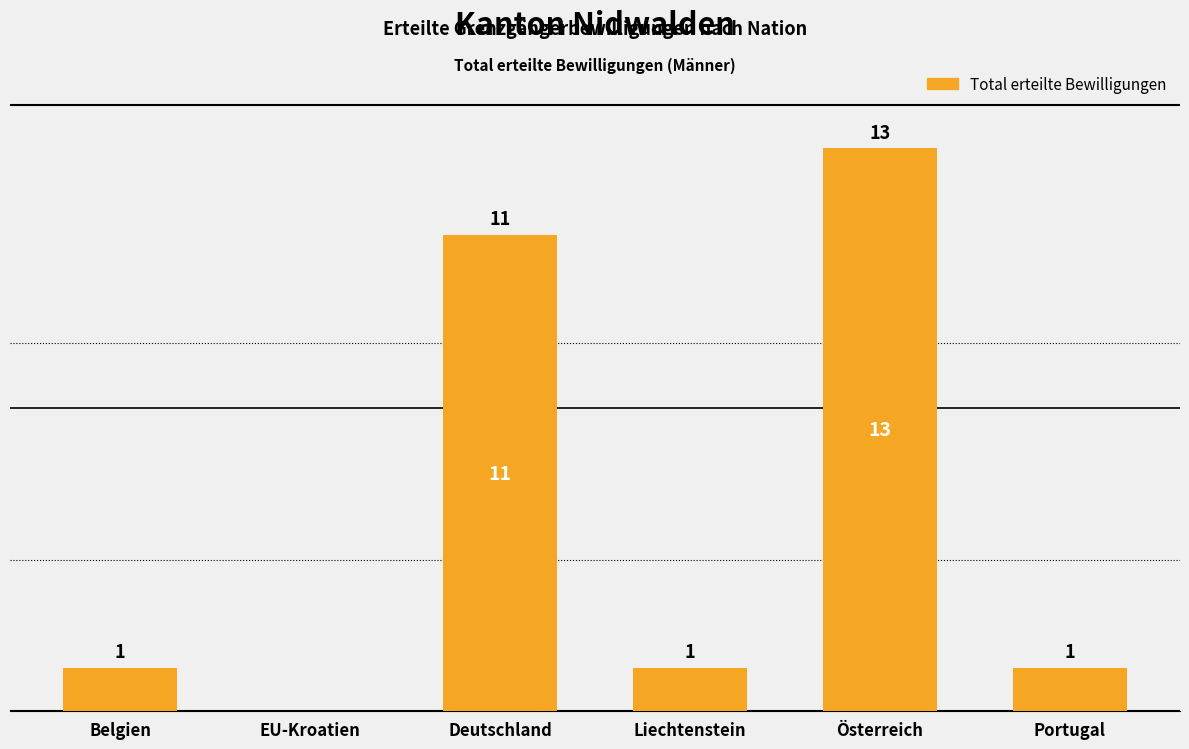

Reading left to right, what are all the values shown in this chart?

Belgien=1	EU-Kroatien=0	Deutschland=11	Liechtenstein=1	Österreich=13	Portugal=1